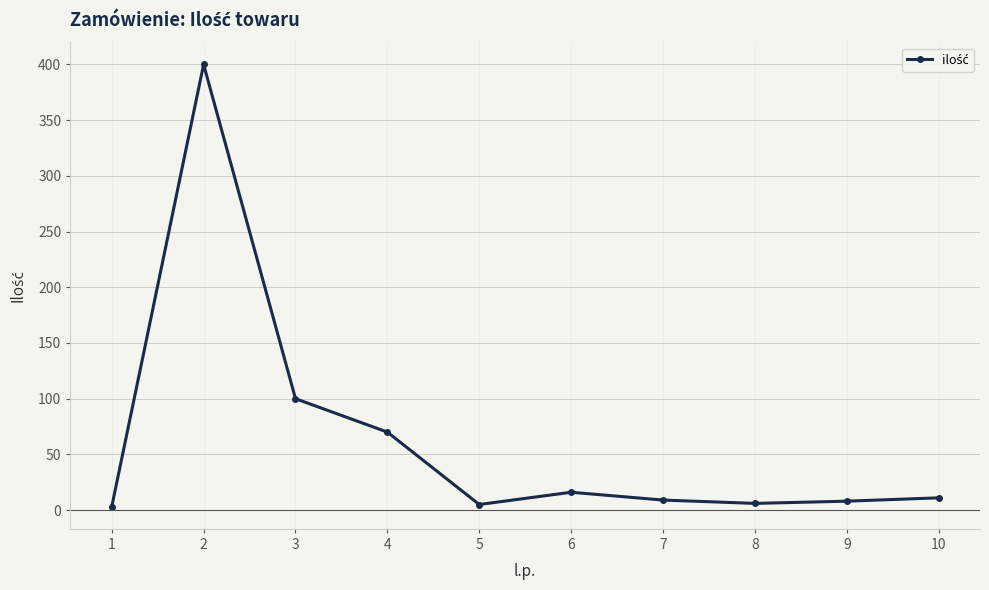

Where is the first local maximum?

2